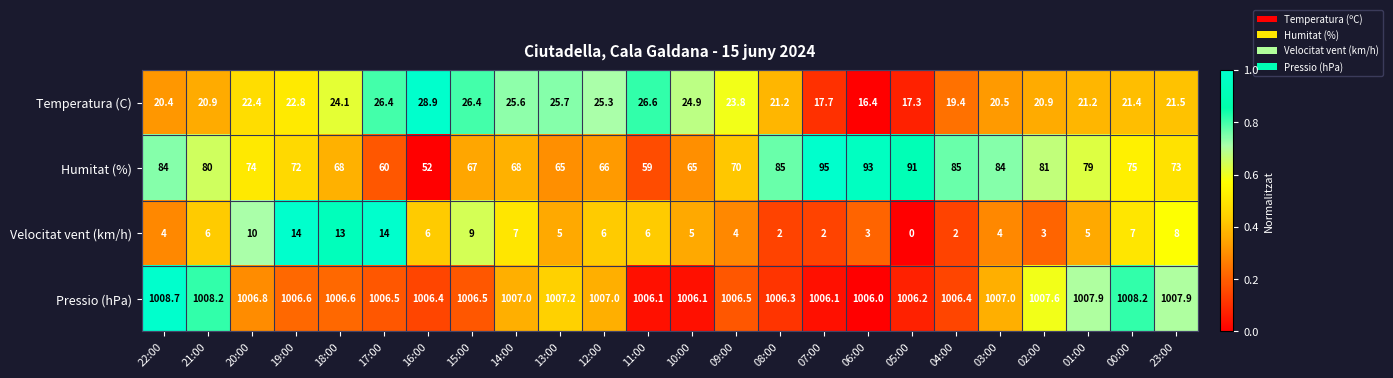

What is the total value across all series at 04:00?

1112.8